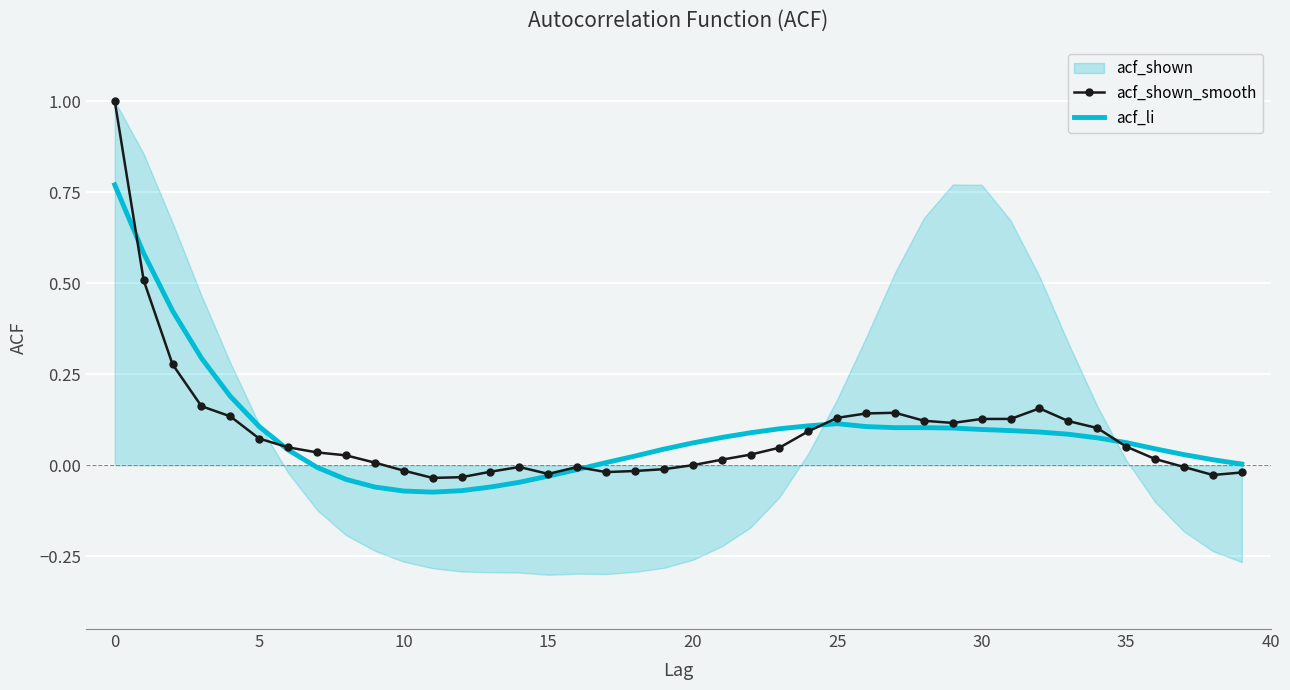

At which category does acf_shown_smooth reach its first local valley?

11